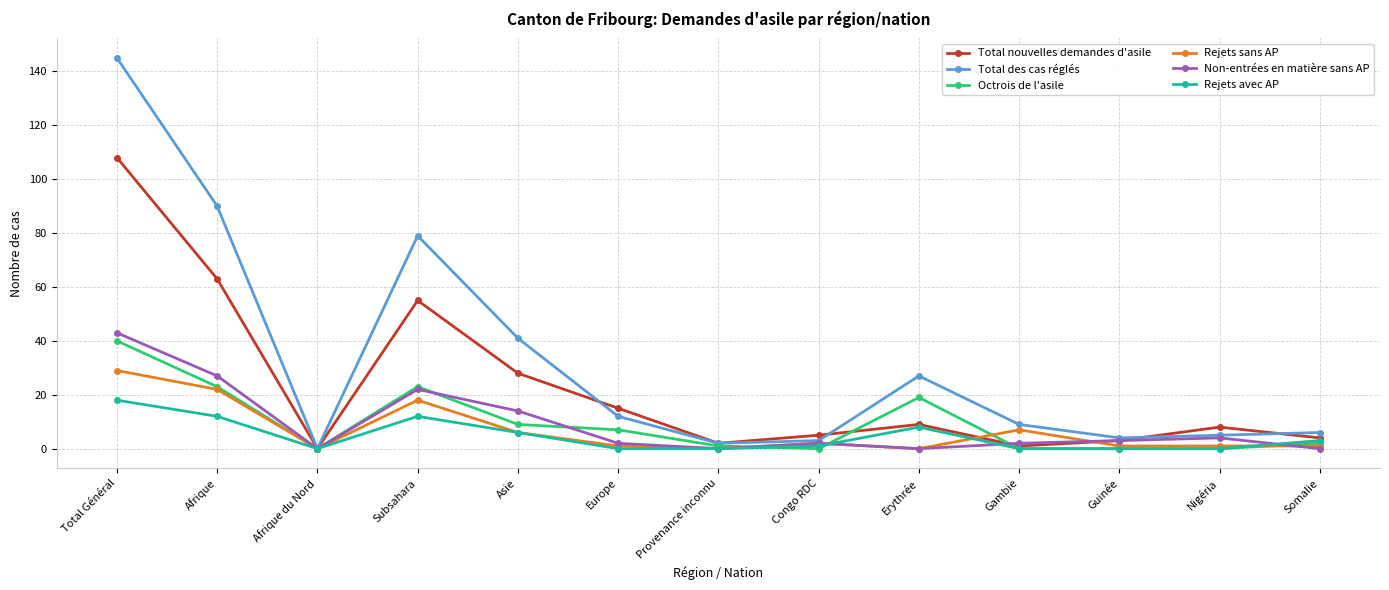

At which category does Total des cas réglés reach its first local peak?

Subsahara